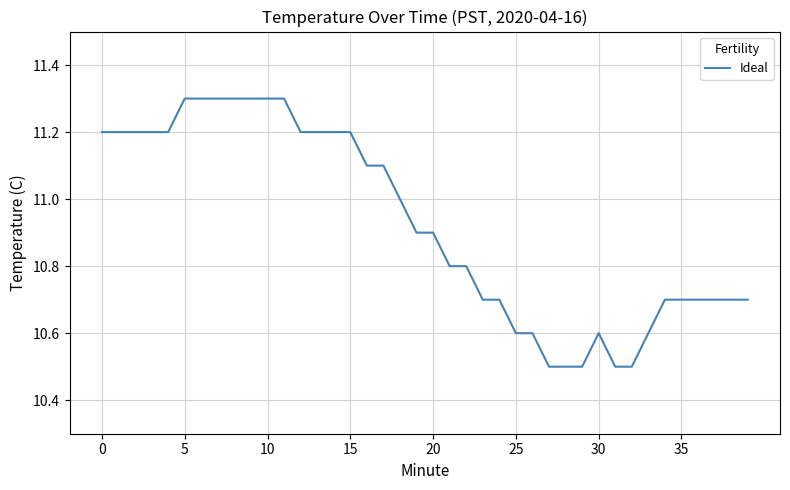

What is the difference between the maximum and minimum values?

0.8